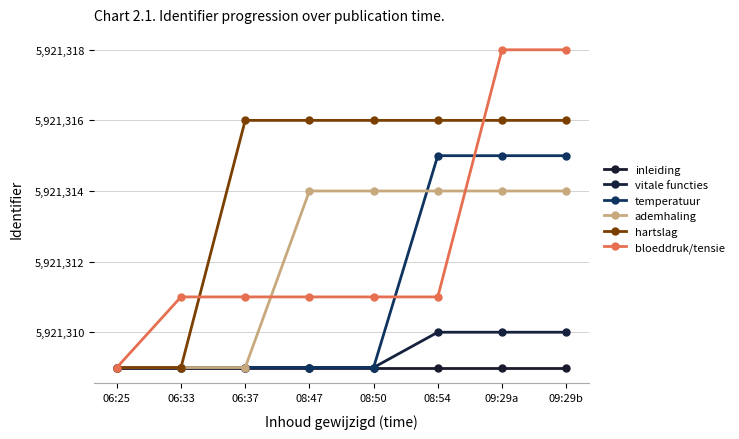

What is the sum of the vitale functies values at 09:29a and 06:37?

11842619